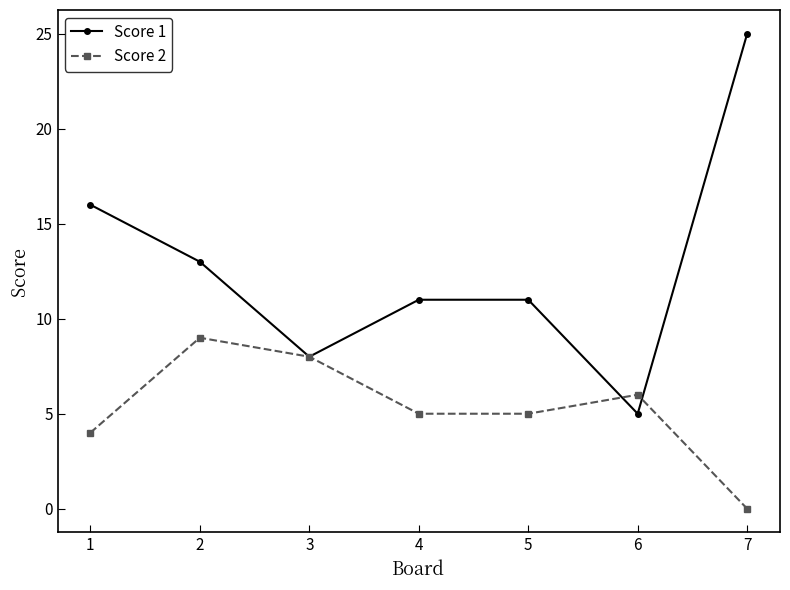

Reading left to right, transcribe all the data shown in this chart.

Score 1: 16	13	8	11	11	5	25
Score 2: 4	9	8	5	5	6	0